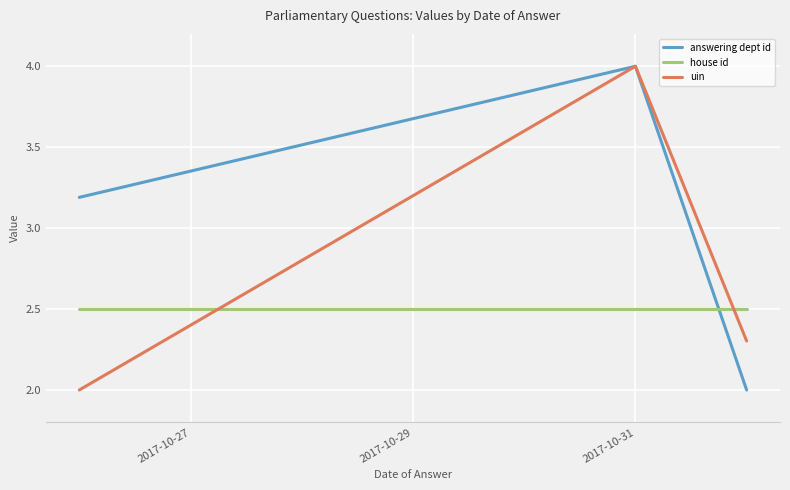

What is the lowest value of the uin series?

2.0